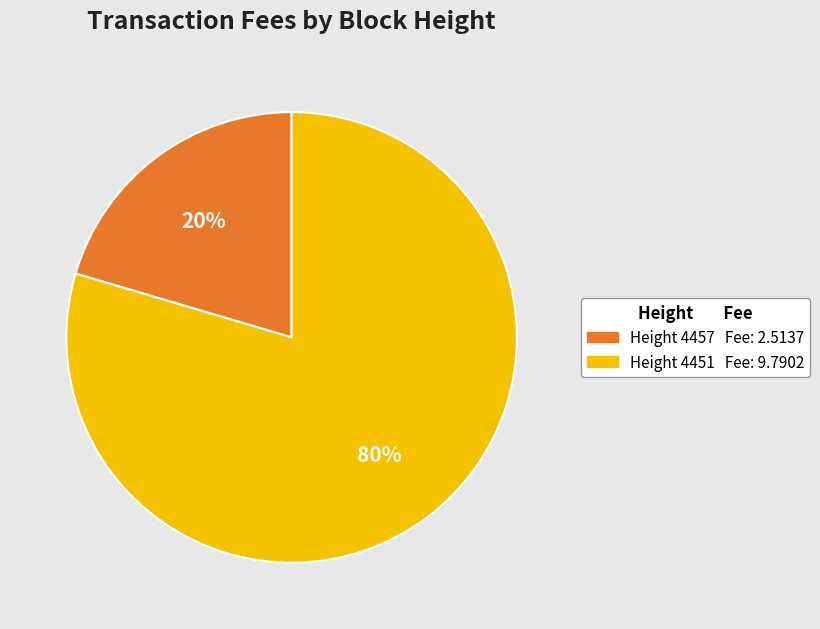

To the nearest percent, what is the average slice percentage?

50%